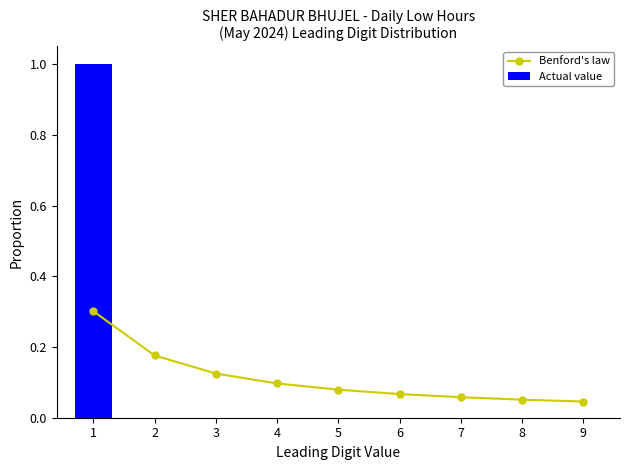

Reading left to right, extract all data points from this chart.

Benford's law: 0.3	0.2	0.1	0.1	0.1	0.1	0.1	0.1	0.0
Actual value: 1.0	0.0	0.0	0.0	0.0	0.0	0.0	0.0	0.0